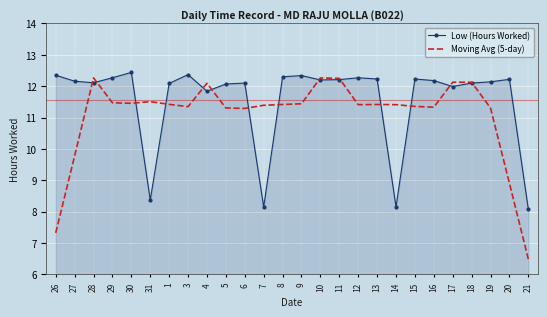

Which series has the widest spread of values?

Moving Avg (5-day)